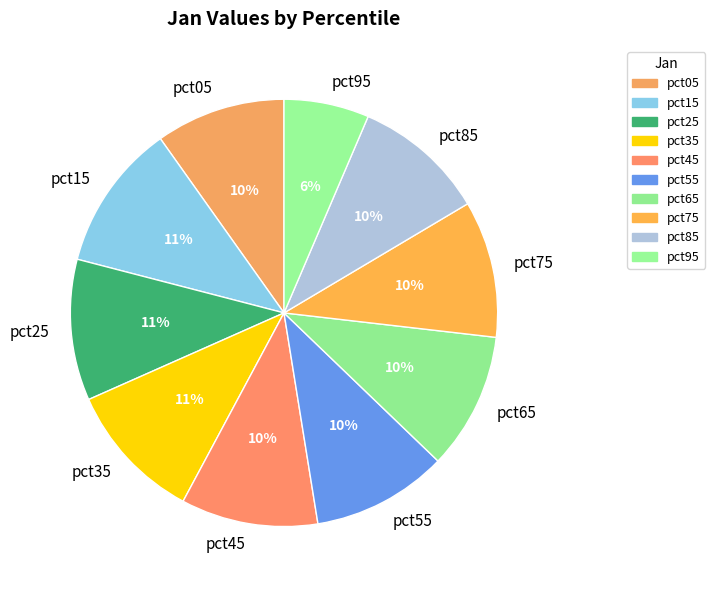

Which category has the smallest portion of the pie?

pct95